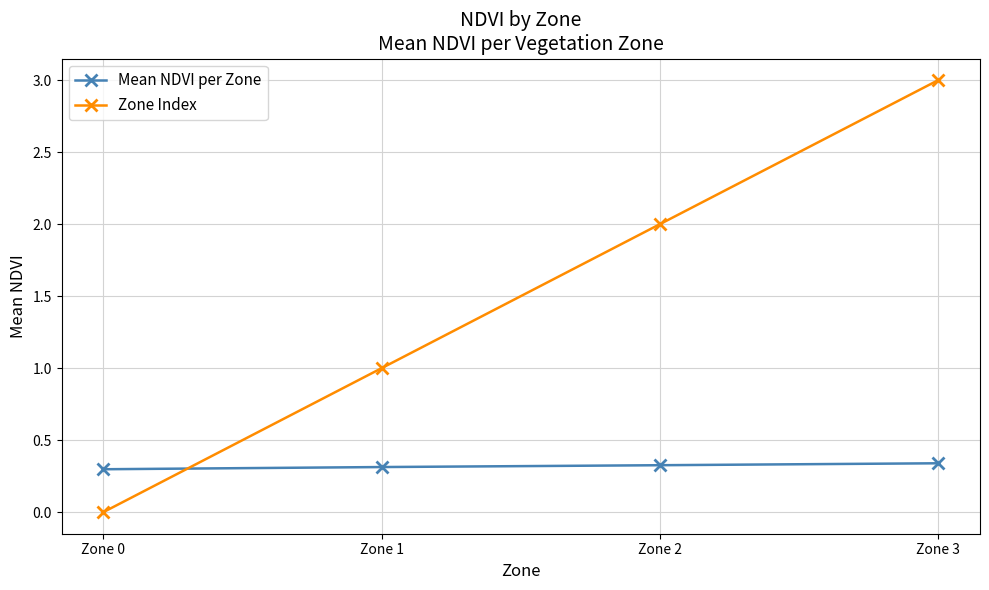

Where do Zone Index and Mean NDVI per Zone first cross each other?

Zone 0 and Zone 1